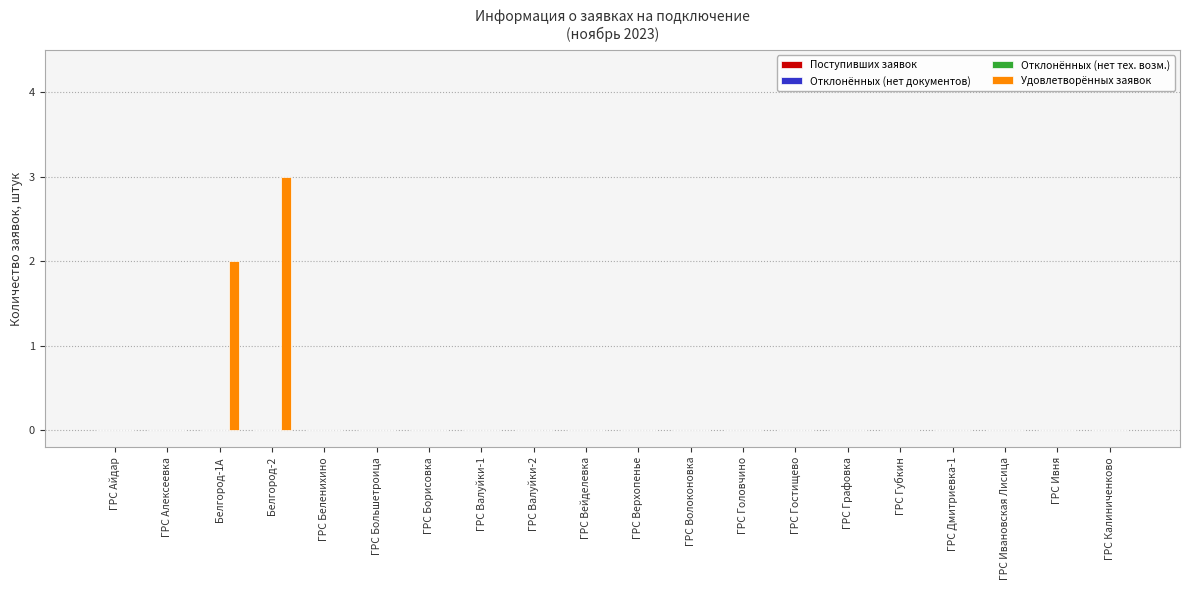

Count the number of data series in this chart.

1